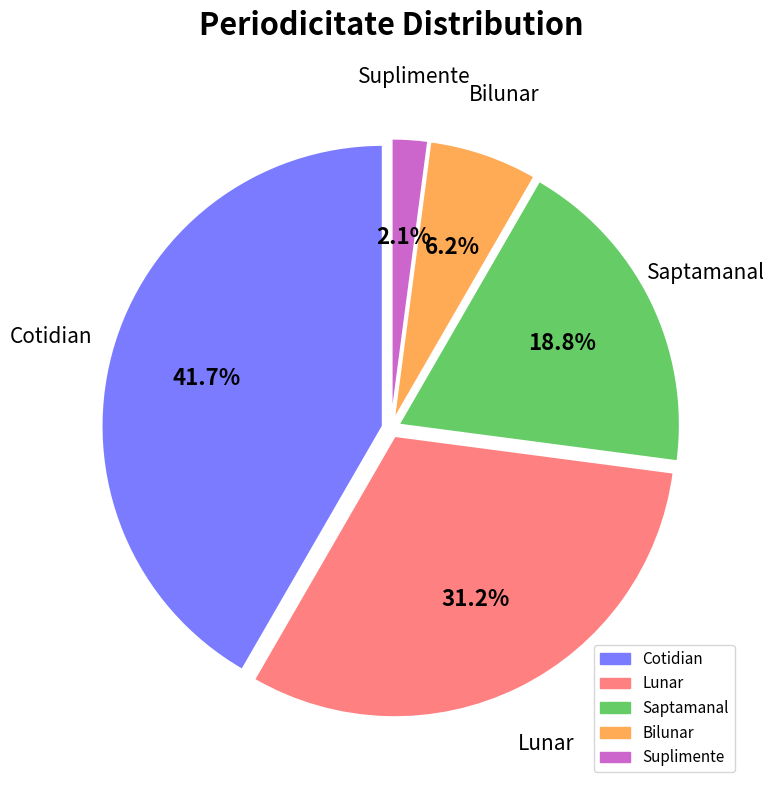

Is it true that Lunar is 40% of the pie?

False